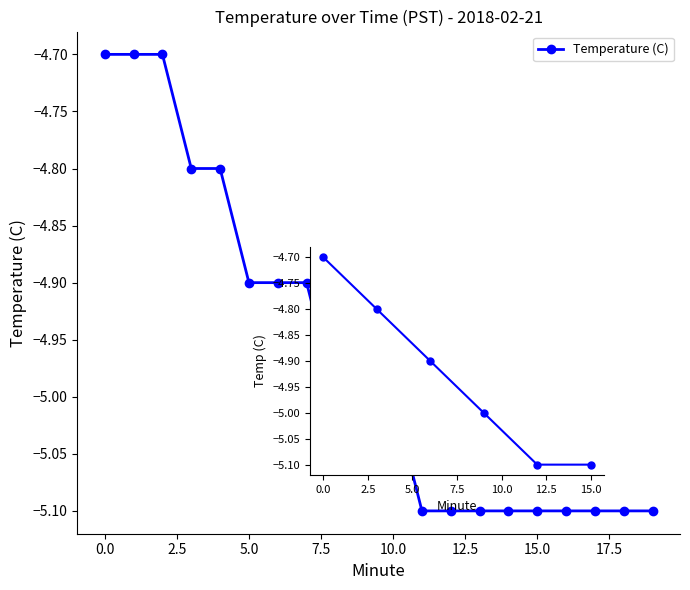

List the labels in order of value, largest first.

0, 1, 2, 3, 4, 5, 6, 7, 8, 9, 10, 11, 12, 13, 14, 15, 16, 17, 18, 19